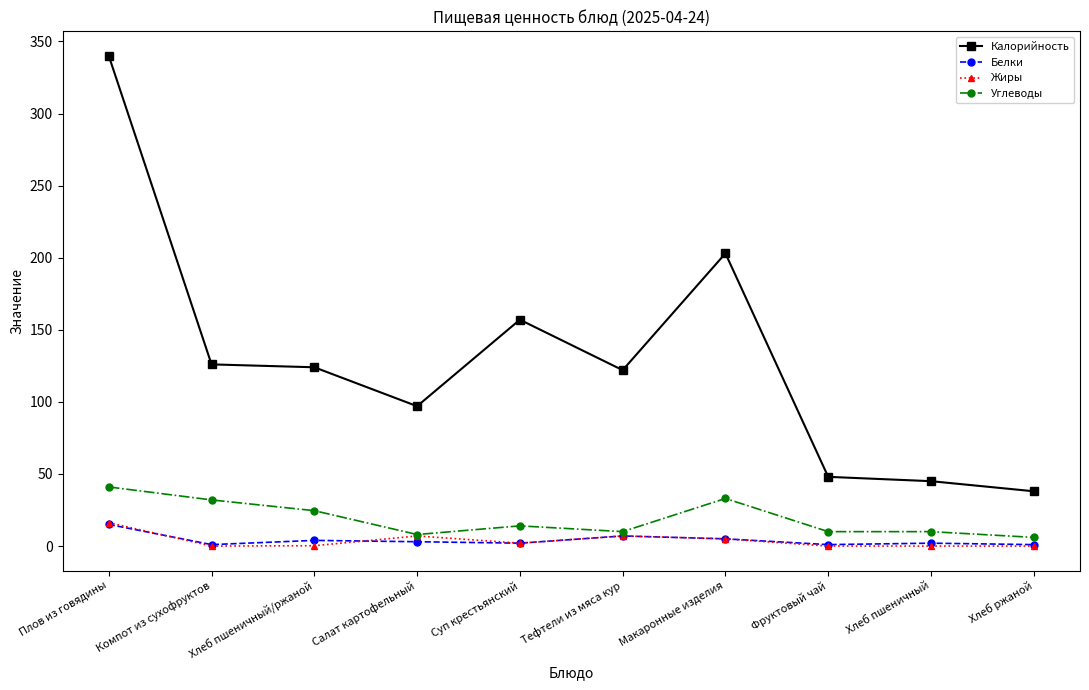

What are all the series names shown in the legend?

Калорийность, Белки, Жиры, Углеводы